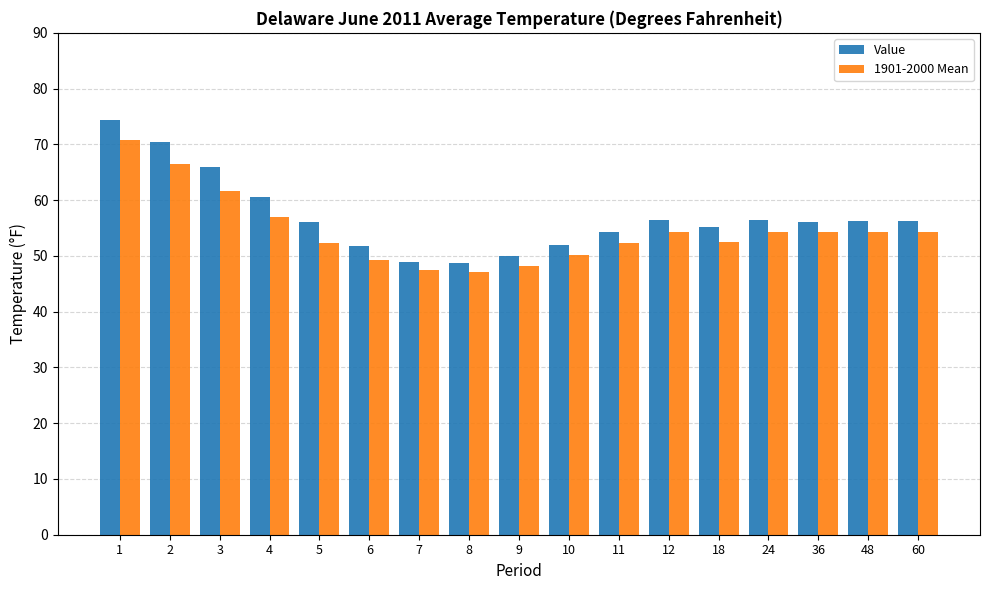

Does the chart contain stacked bars?

No